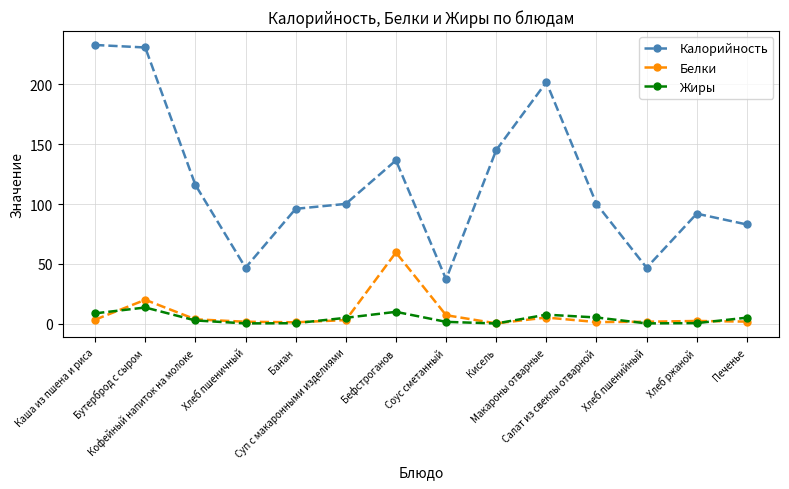

What is the total value across all series at Кисель?

145.4